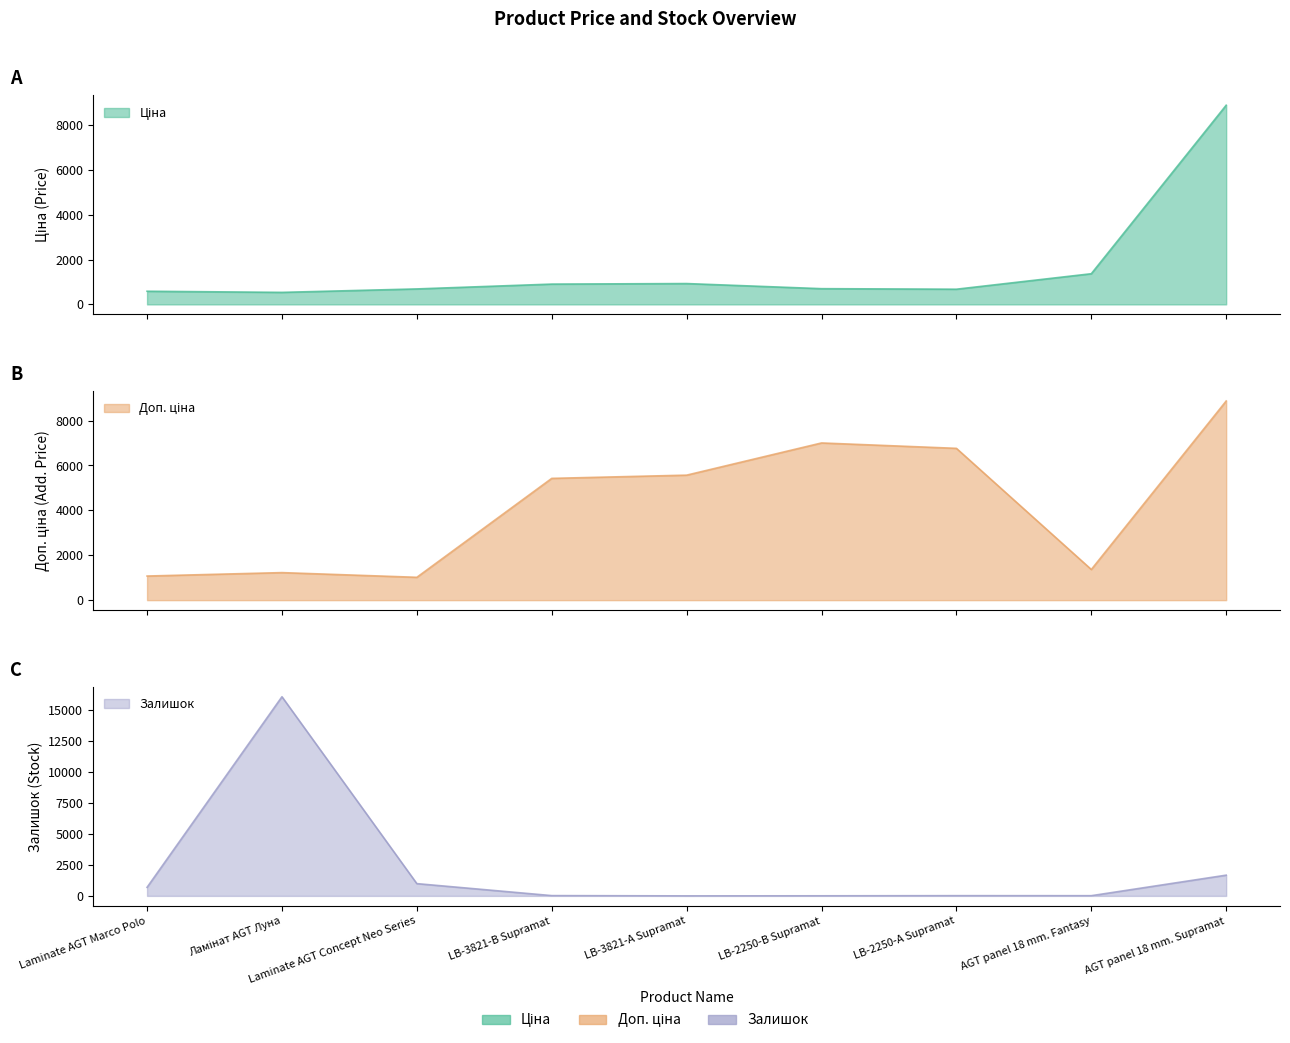

How many times do Ціна and Доп. ціна cross each other?

1